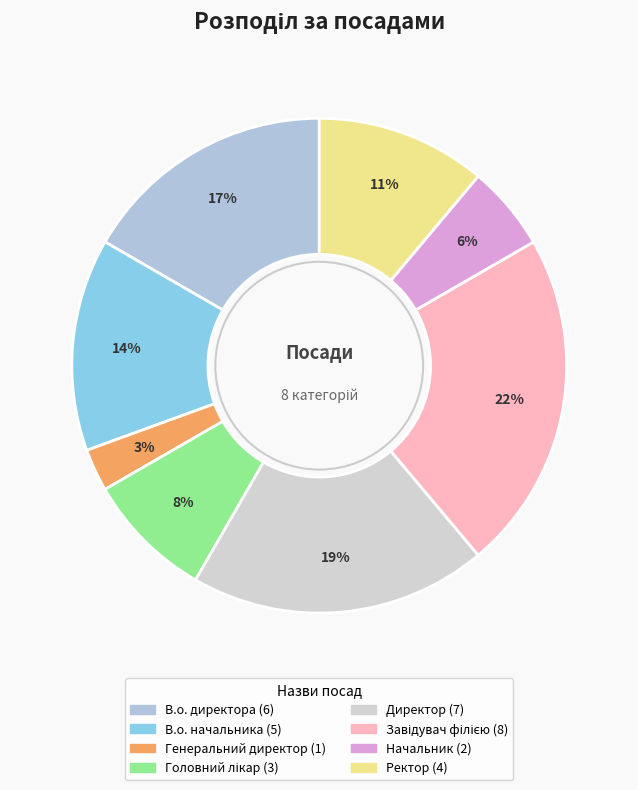

How many segments does this pie chart have?

8